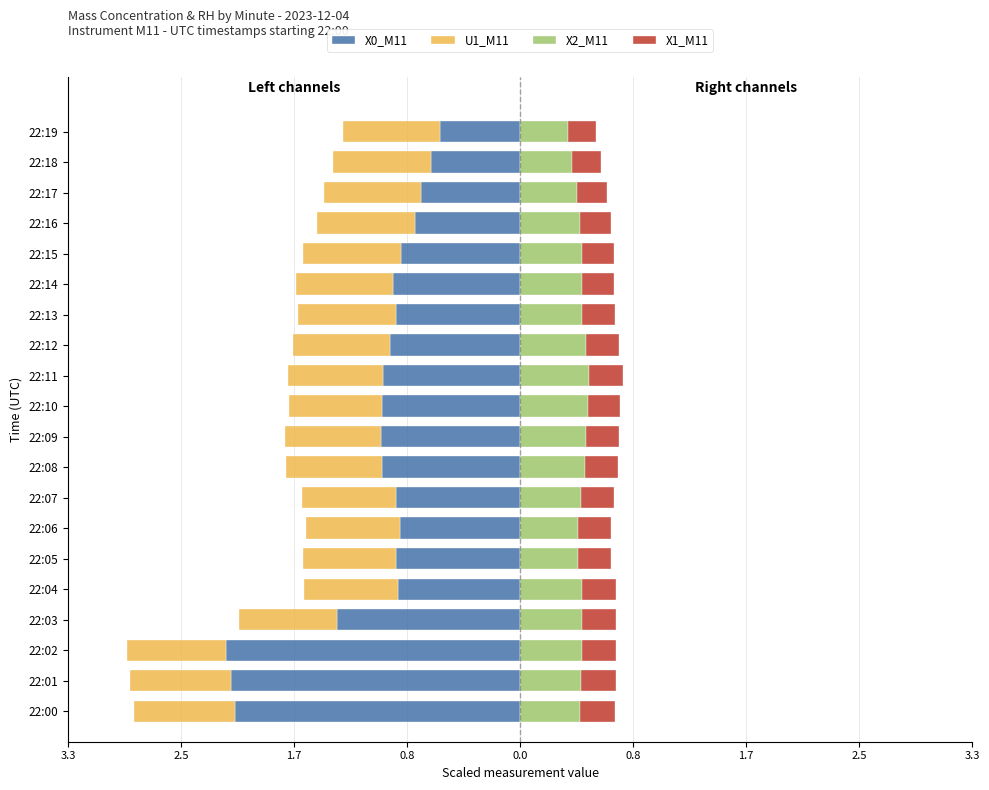

What is the difference between the second highest and second lowest values in the U1_M11 series?

0.1